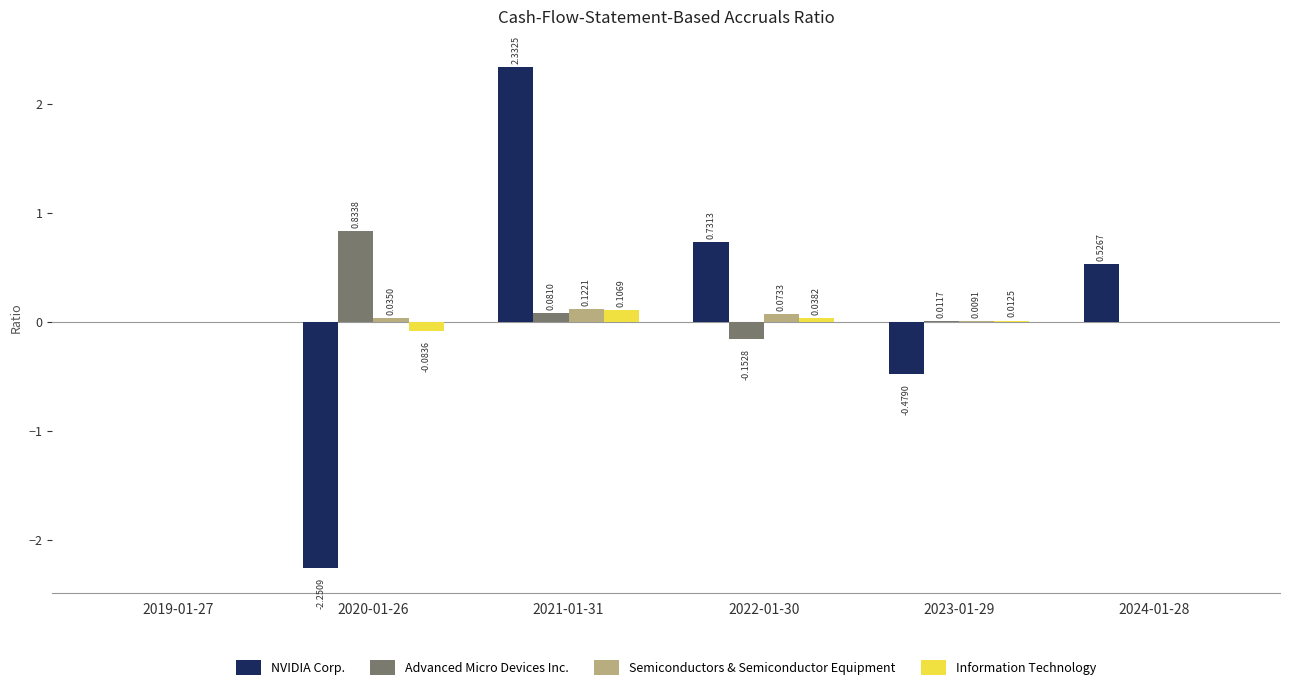

Is the value of Advanced Micro Devices Inc. at 2019-01-27 greater than the value of Semiconductors & Semiconductor Equipment at 2022-01-30?

No